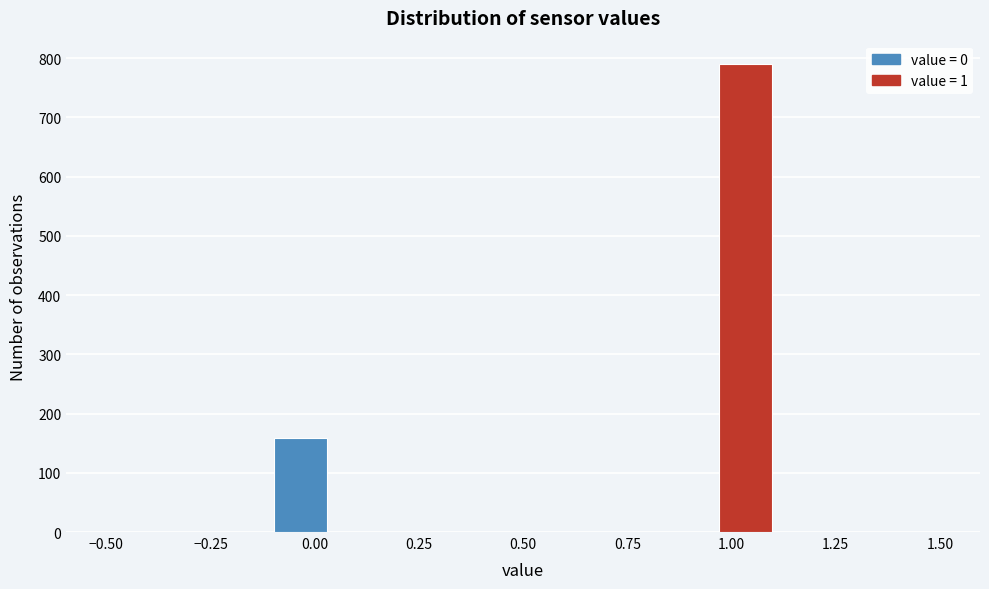

Around what value on the x-axis is the tallest bar? Give the approximate position of its centre, as read against the axis.

1.05